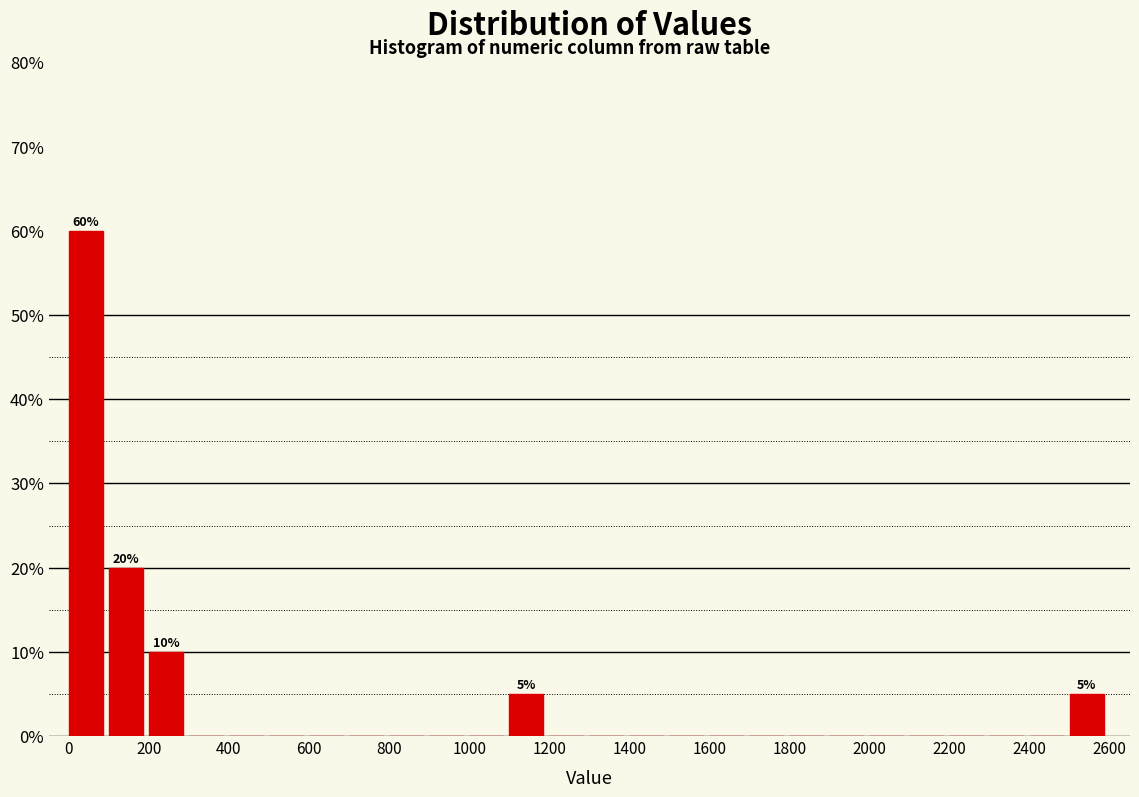

Which range on the x-axis has the tallest bar?

0 to 100